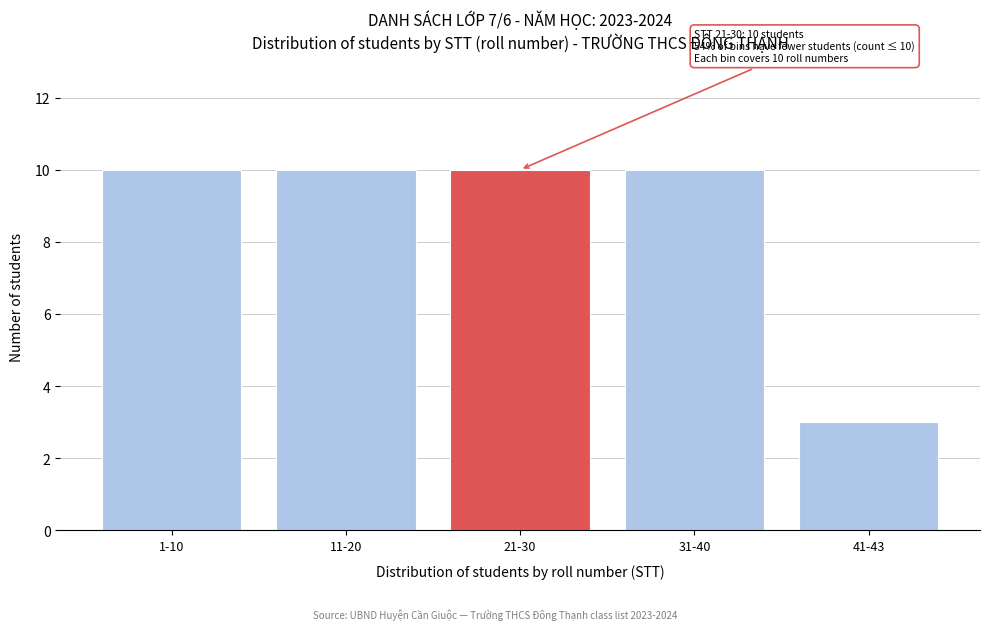

Reading left to right, transcribe all the data shown in this chart.

1-10=10	11-20=10	21-30=10	31-40=10	41-43=3